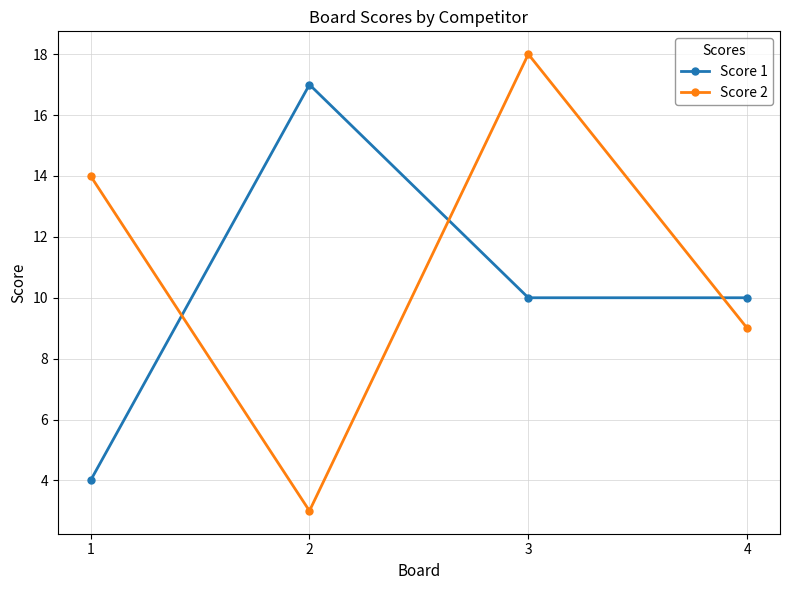

In Score 1, how many points are higher than both neighbors (excluding endpoints)?

1